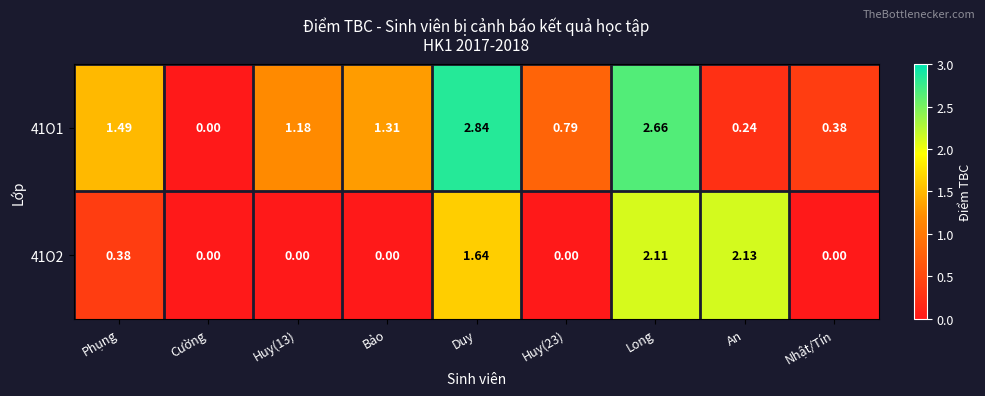

Which series changed the most between Cường and An?

41O2